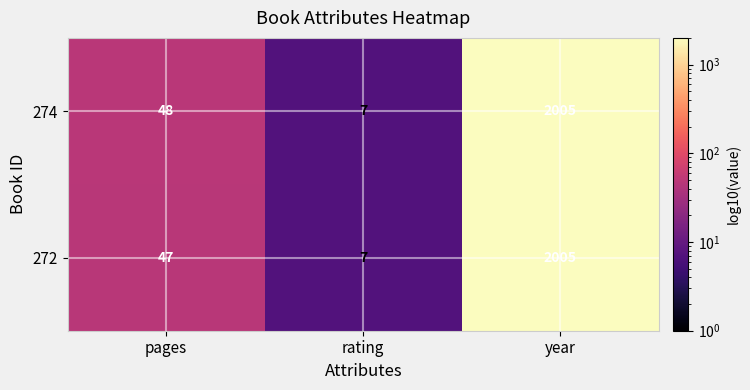

At which category is the sum across all series the highest?

year